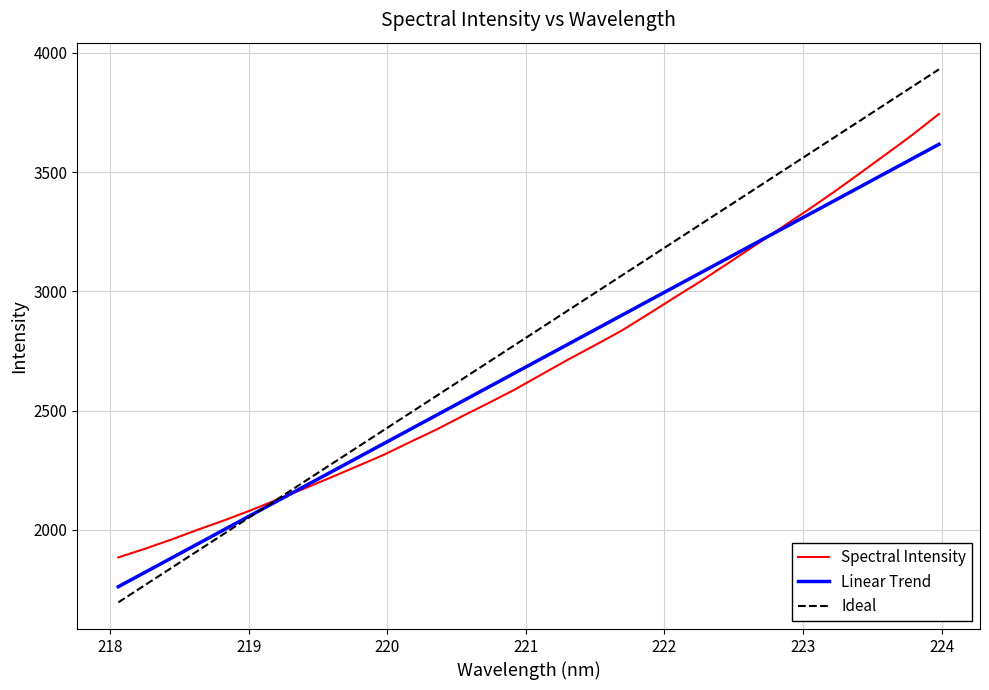

Which series has the largest total across all categories?

Ideal